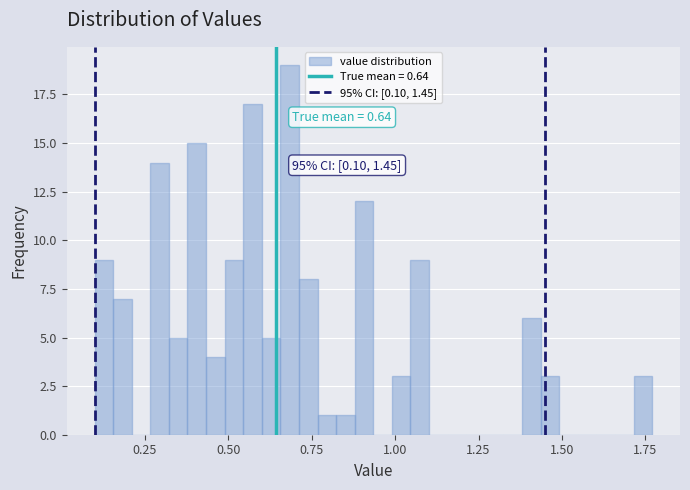

Read against the x-axis, roughly where is the centre of the tallest bar?

0.70